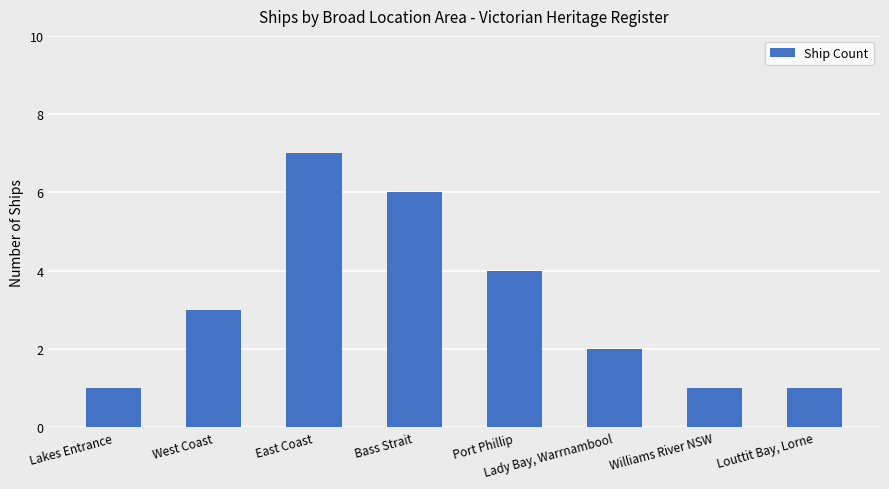

What position from the left is Lady Bay, Warrnambool?

6